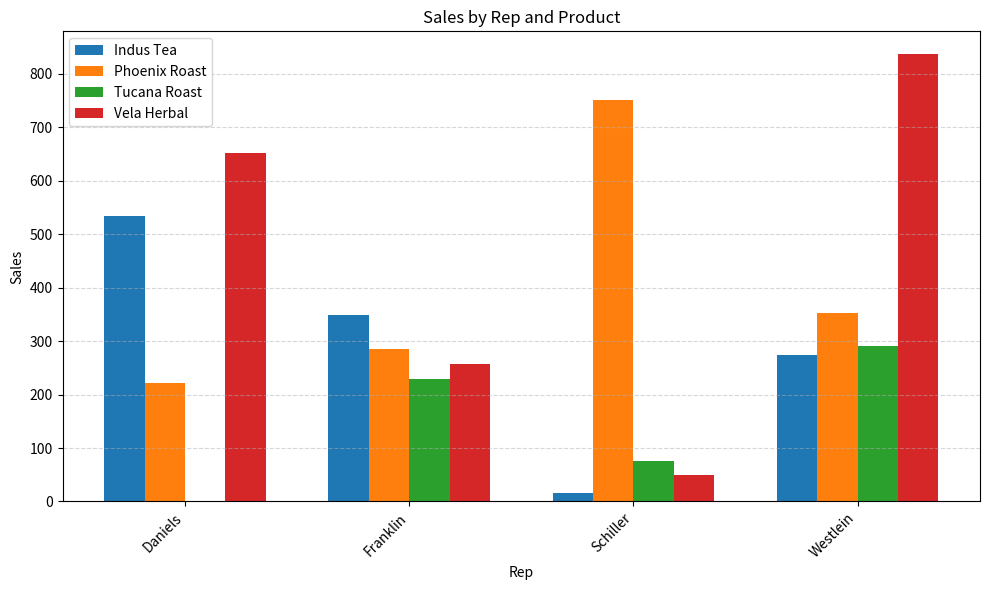

How many series are shown in this chart?

4